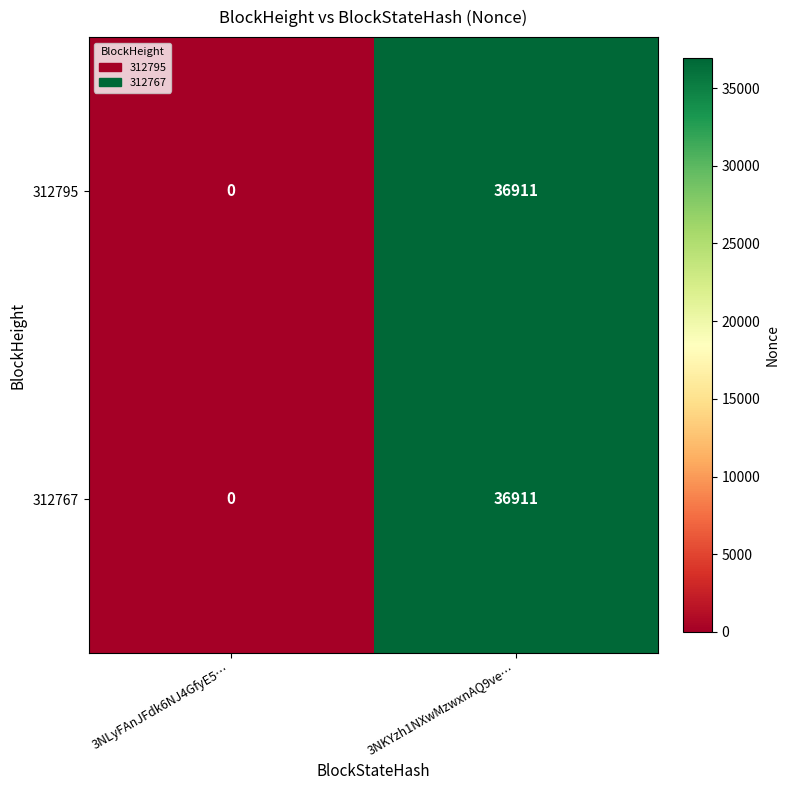

What is the difference between the maximum and minimum values in the 312795 series?

36911